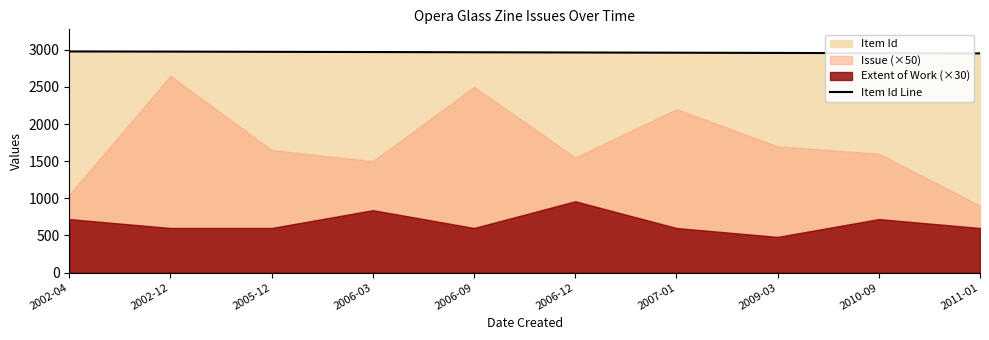

Count the number of categories in the chart.

10